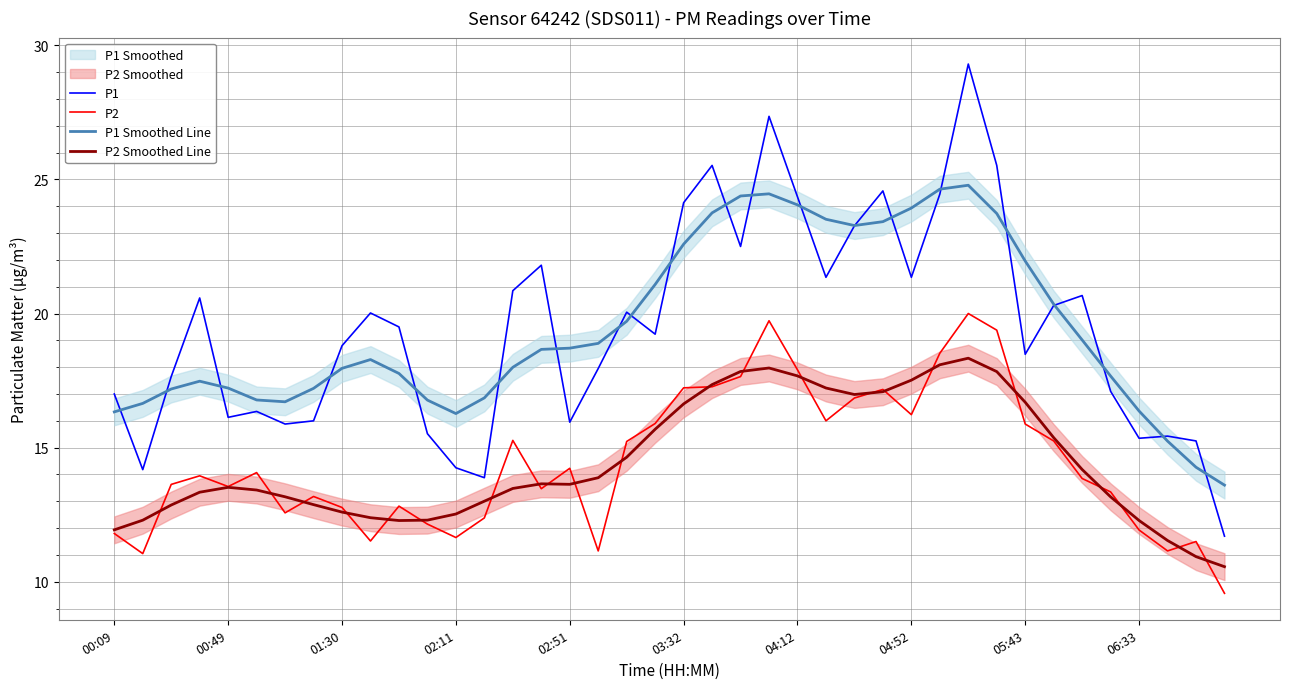

Which series ends up on top after the final intersection of P2 and P2 Smoothed Line?

P2 Smoothed Line